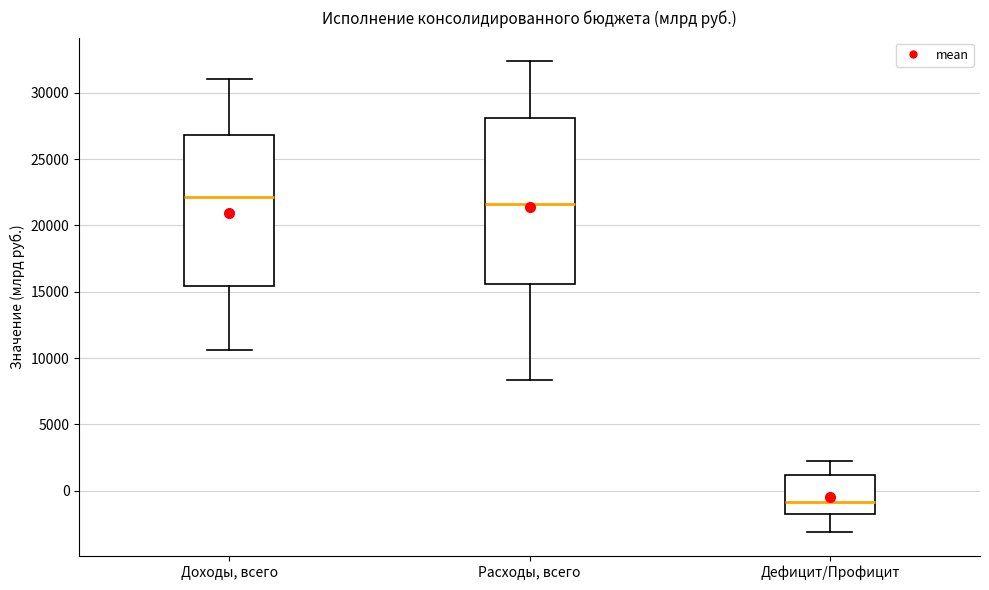

Which box is the tallest, from its lower edge to its upper edge?

Расходы, всего